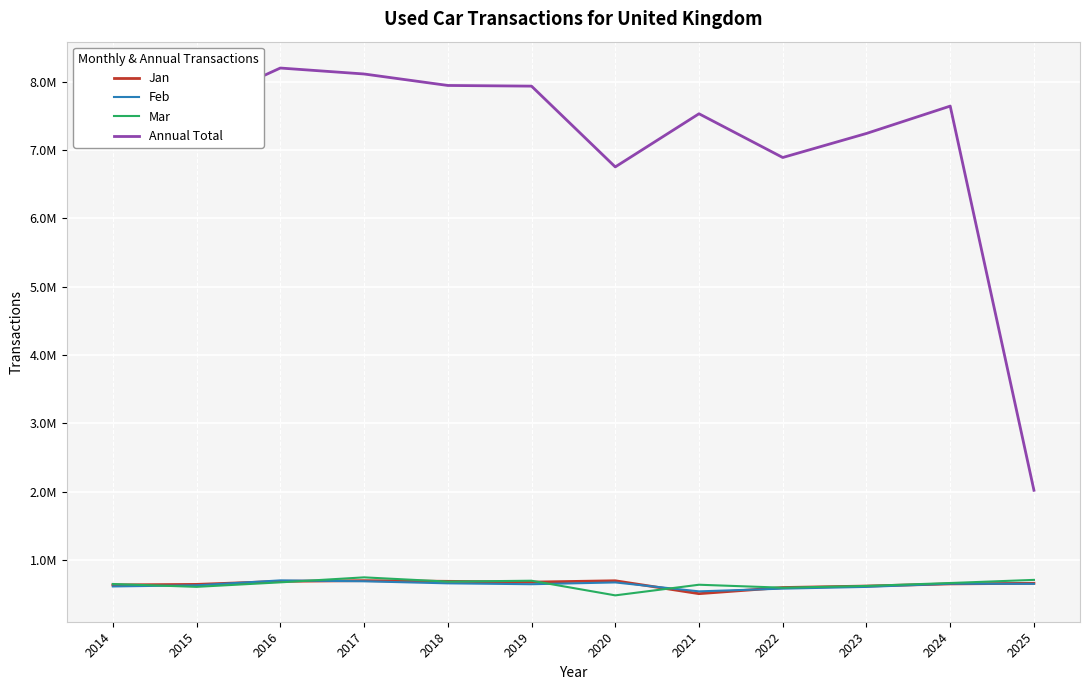

Which category has the highest value in the Mar series?

2017